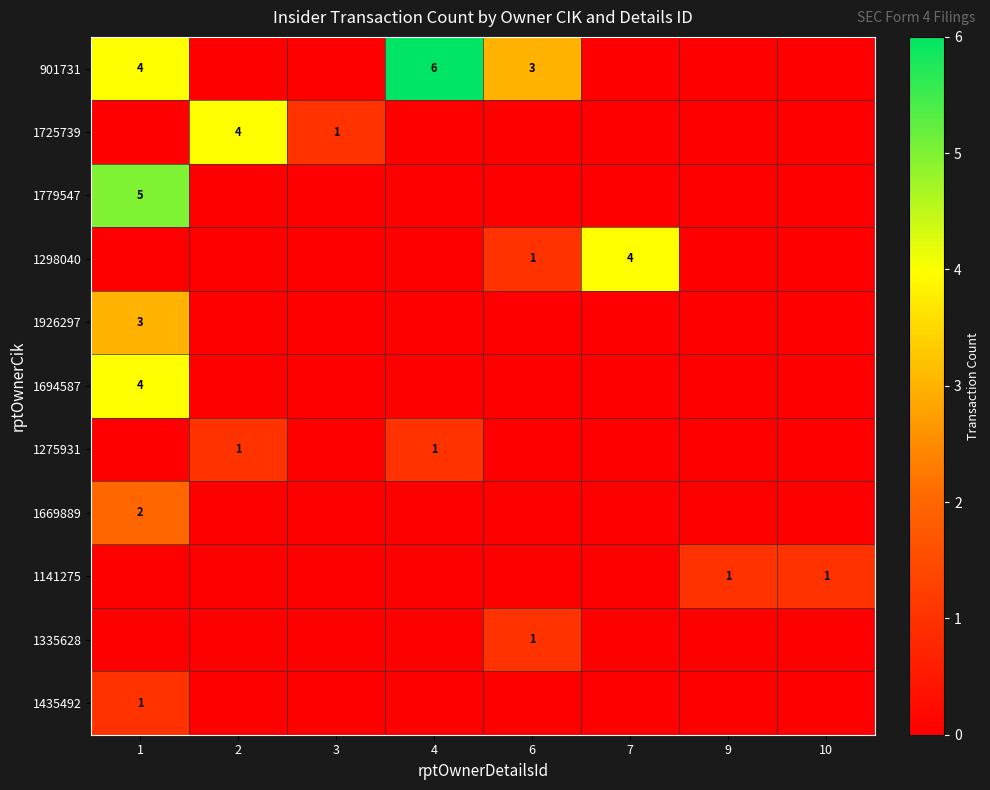

The 901731 series shows 3 at 3. True or false?

False